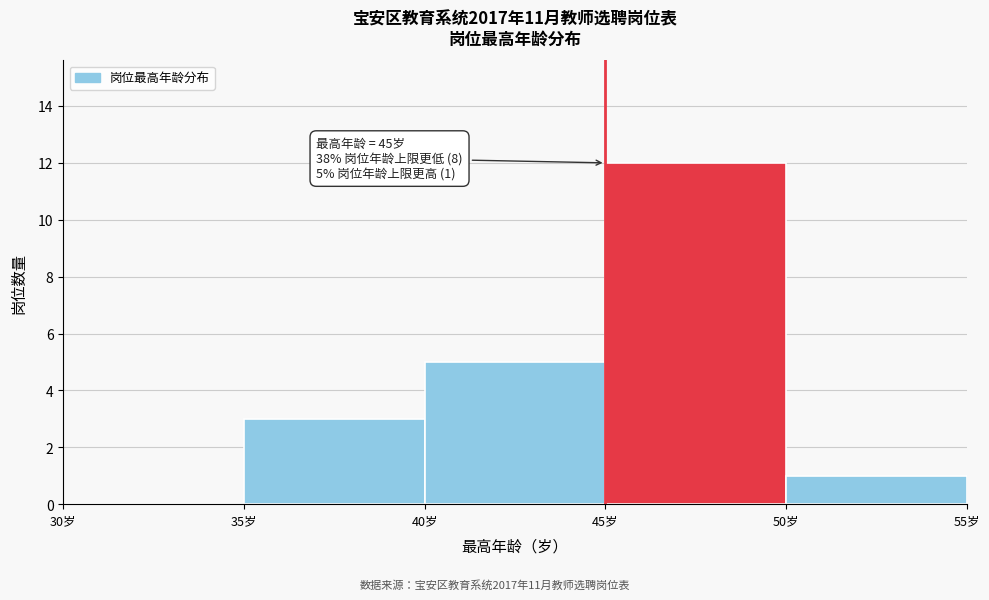

Over which range of the x-axis is the bar tallest?

45 to 50